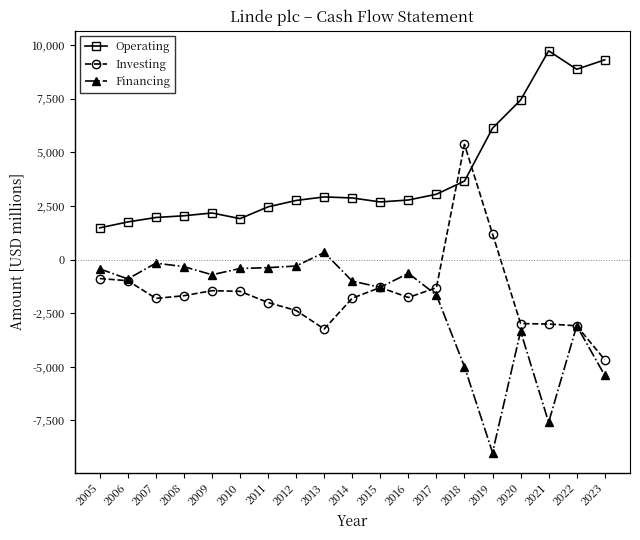

The value of Operating at 2020 is 7429. True or false?

True